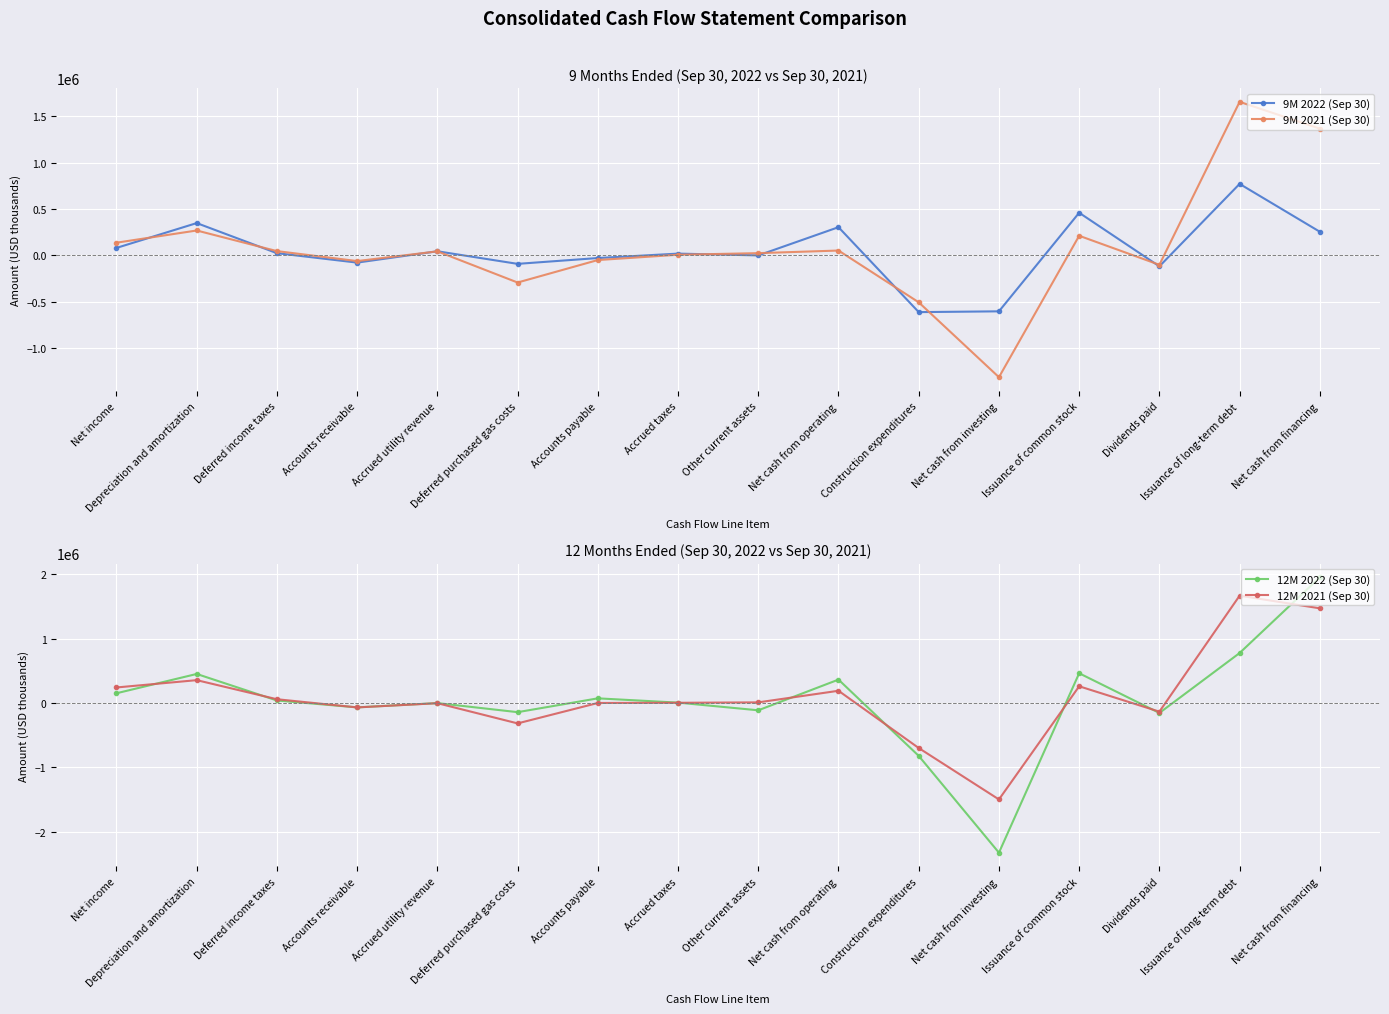

What is the label of the 14th point from the left?

Dividends paid